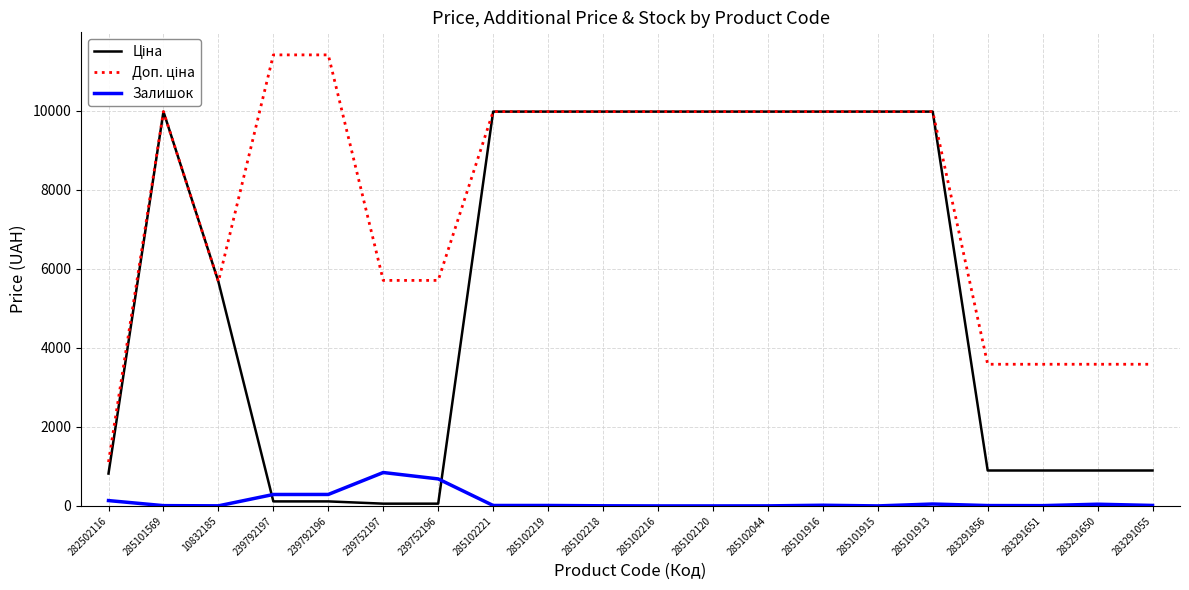

Is this an area chart (filled region under the line)?

No